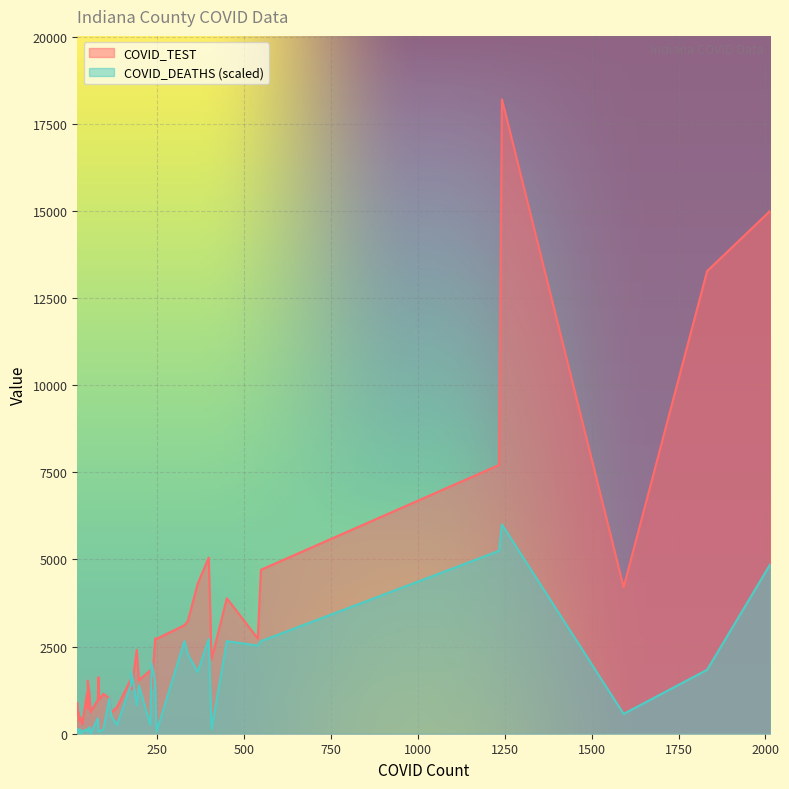

True or false: COVID_DEATHS and COVID_TEST cross at least once.

False